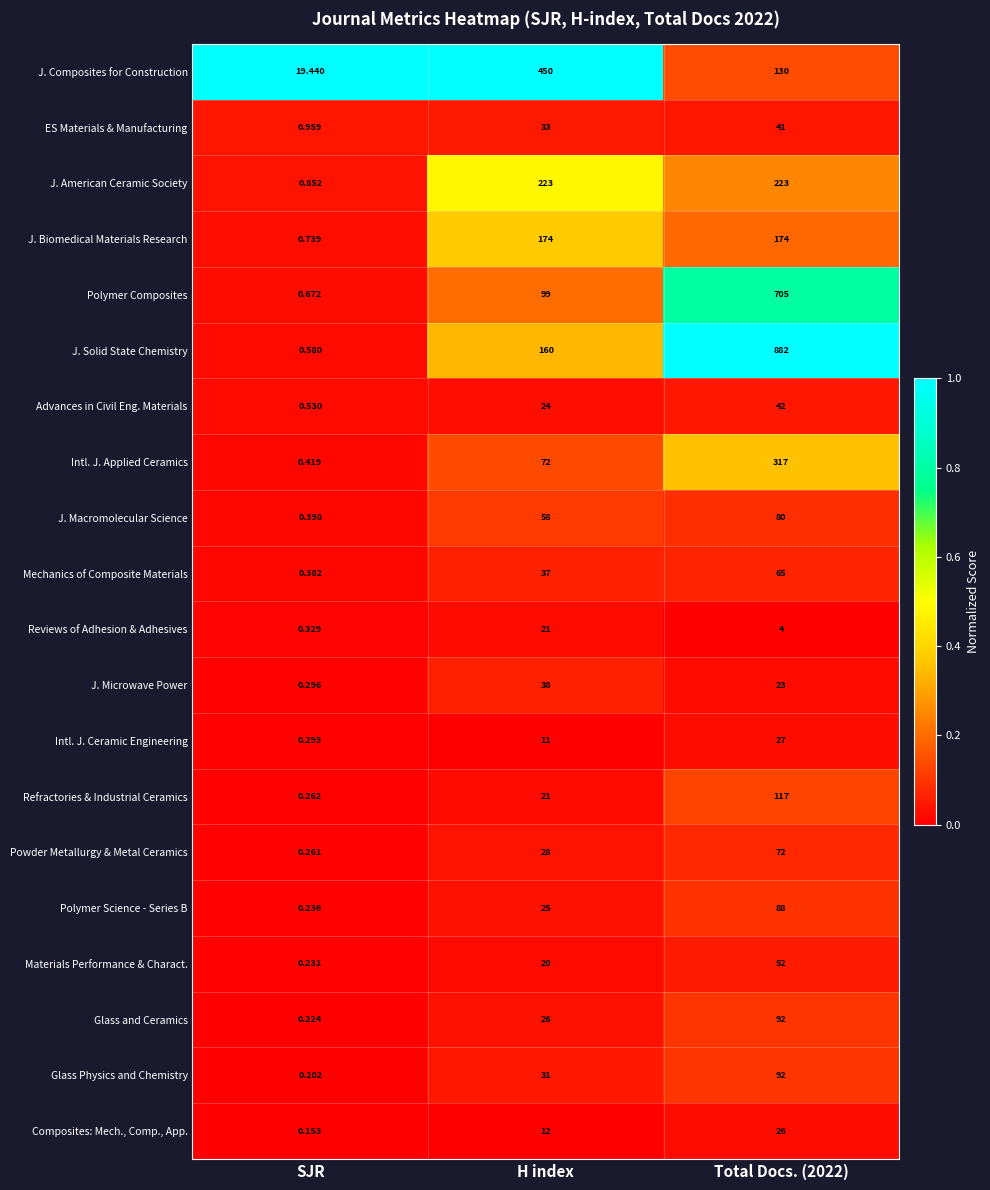

Which series has the largest range (max minus min)?

J. Solid State Chemistry